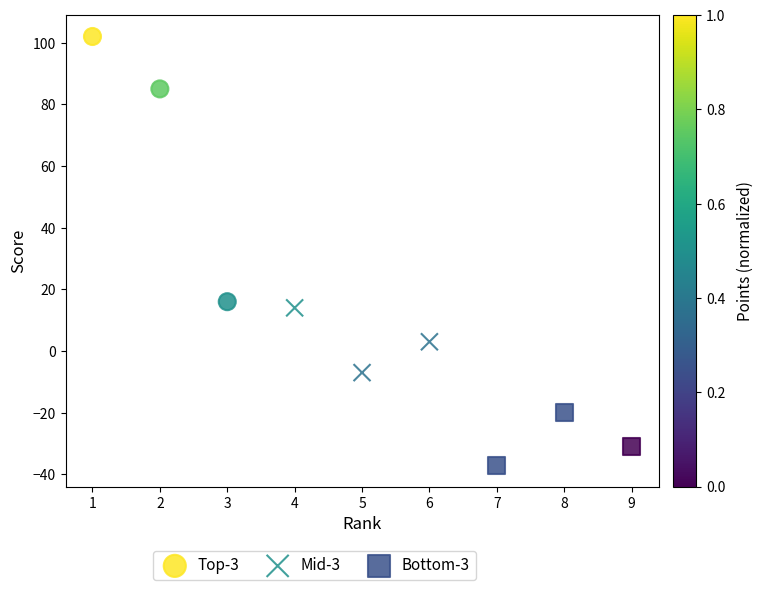

Which series contains the highest Y value?

Top-3